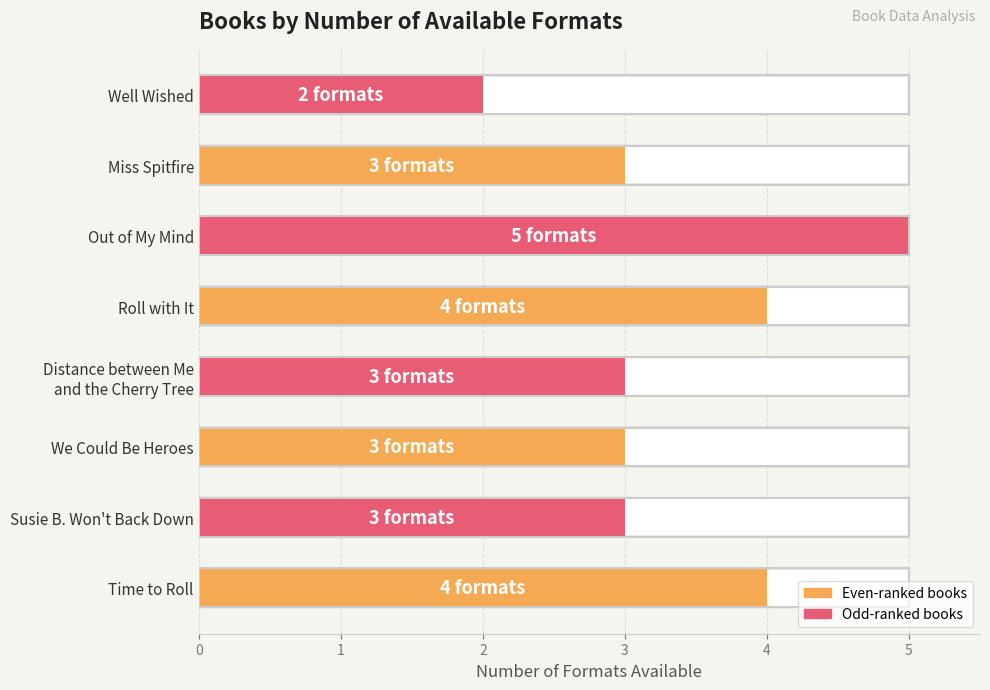

Which label corresponds to the smallest value in the chart?

Well Wished